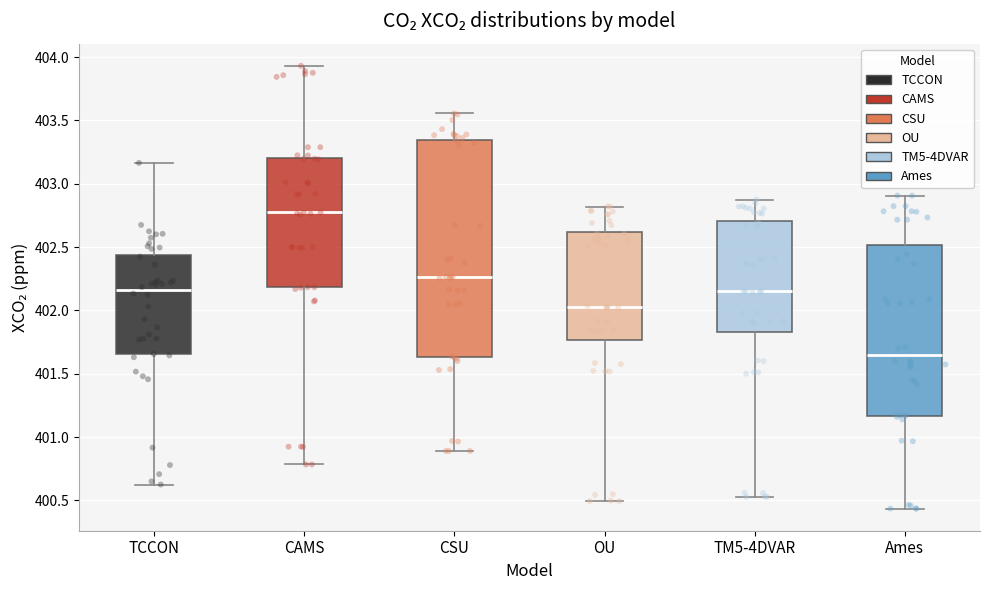

Reading left to right, transcribe this box plot: for each box, give where its median line is, the range the box spans, and where its two whiskers end, as read against the y-axis. The values are not printed on the chart, so give them approximately, as read against the axis.

TCCON: median 402.15, box 401.65 to 402.45, whiskers 400.65 to 403.15
CAMS: median 402.75, box 402.20 to 403.20, whiskers 400.80 to 403.95
CSU: median 402.25, box 401.65 to 403.35, whiskers 400.90 to 403.55
OU: median 402.05, box 401.75 to 402.60, whiskers 400.50 to 402.80
TM5-4DVAR: median 402.15, box 401.85 to 402.70, whiskers 400.55 to 402.90
Ames: median 401.65, box 401.15 to 402.50, whiskers 400.45 to 402.90